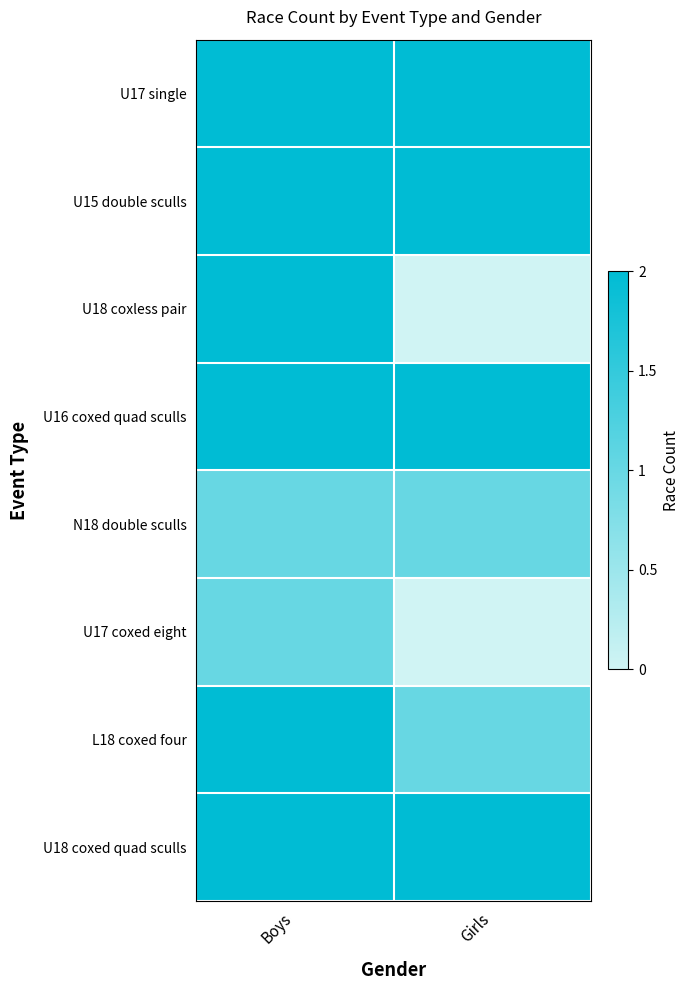

At how many categories does at least one series exceed 1?

2